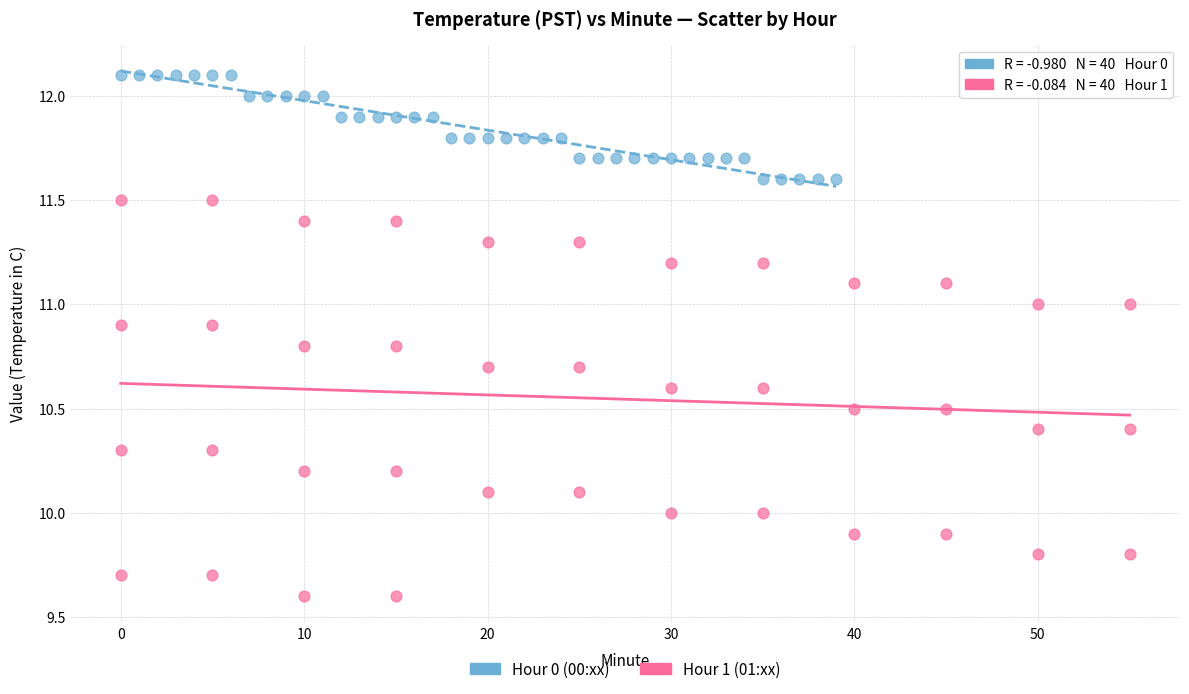

Which series contains the lowest Y value?

Hour 1 (01:xx)